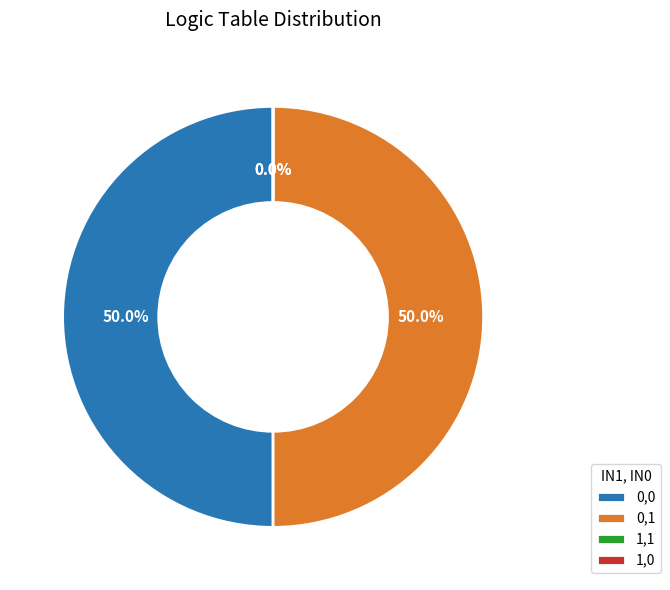

Is there any slice that represents more than half of the pie?

No